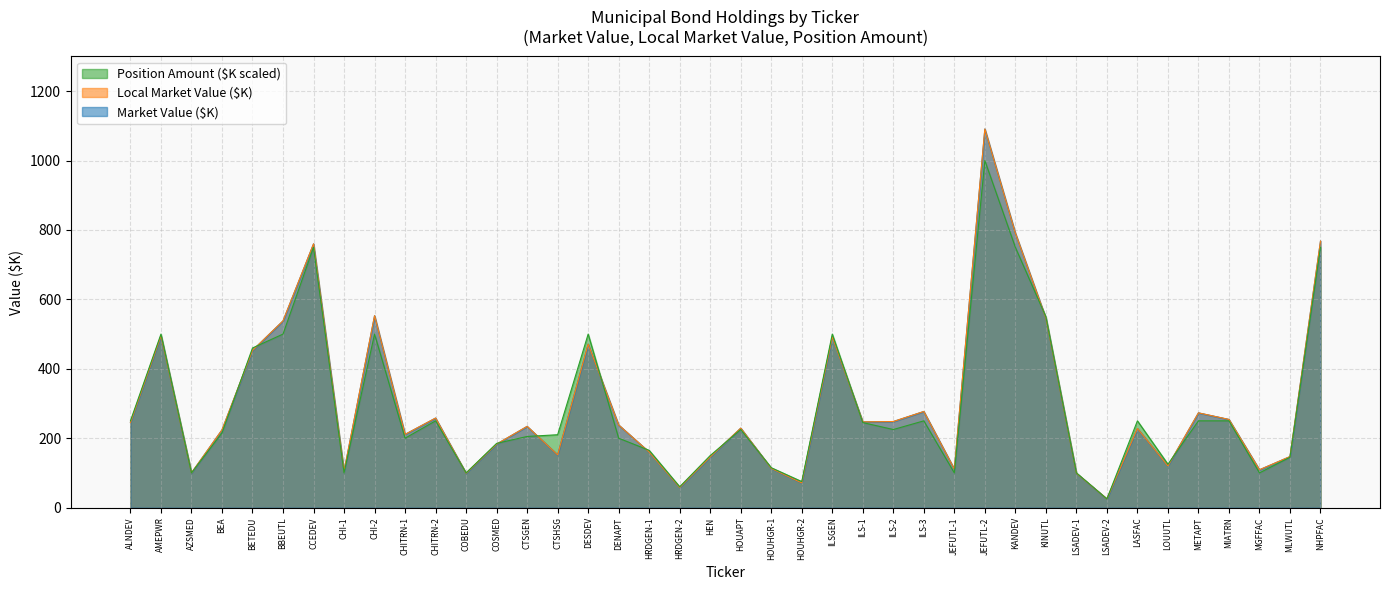

Where is the first local minimum for Market Value ($K)?

AZSMED